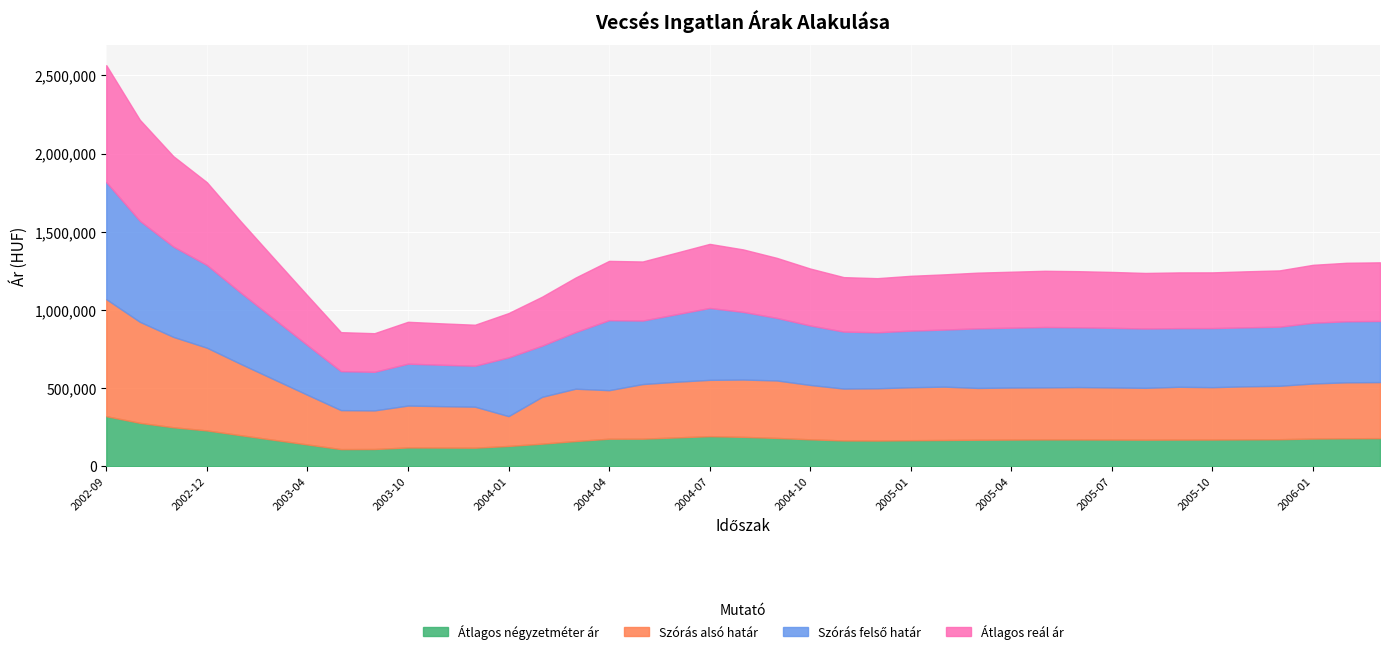

What is the label of the 12th point from the left?

2003-12